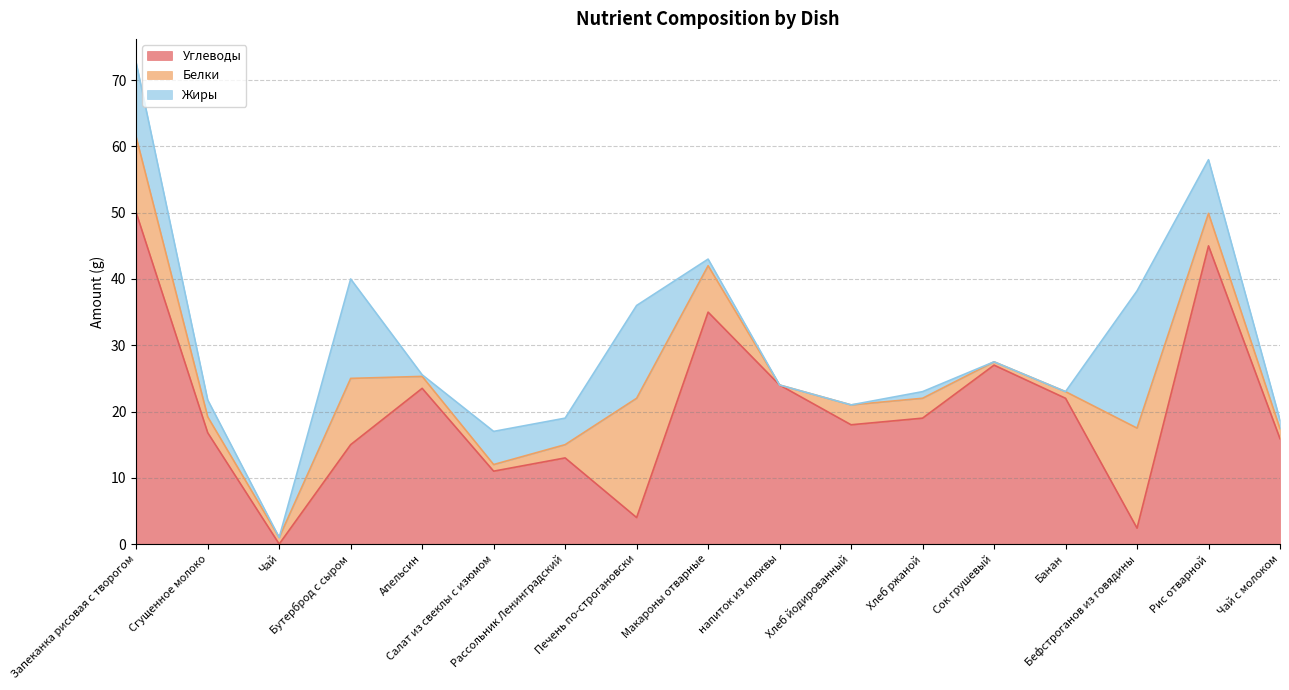

List the series in order of their peak value, lowest first.

Белки, Жиры, Углеводы